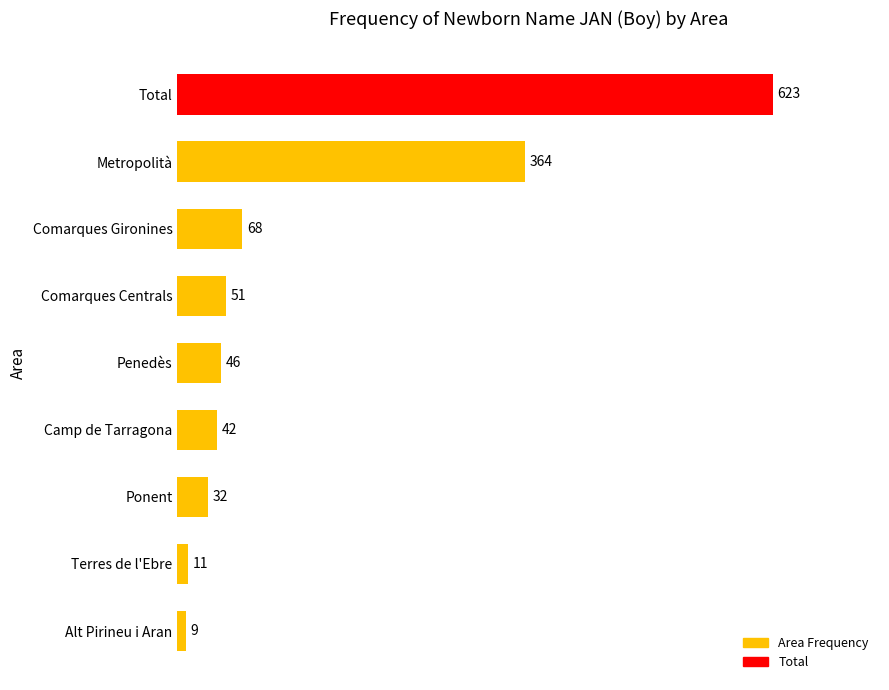

How many bars are there in total?

9